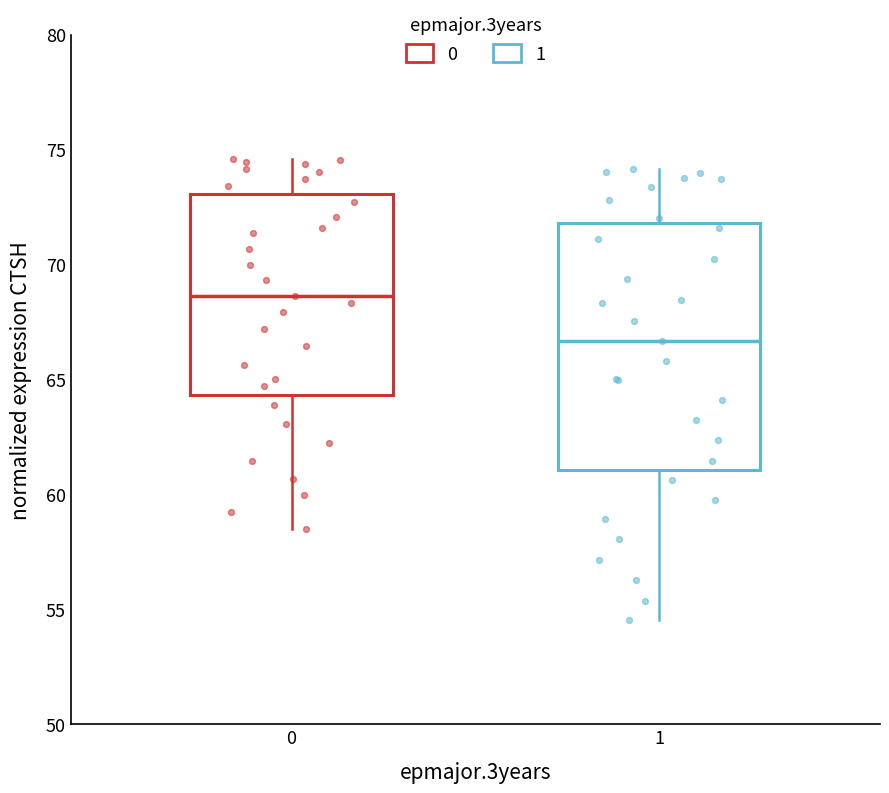

Which box's median line is the highest?

0